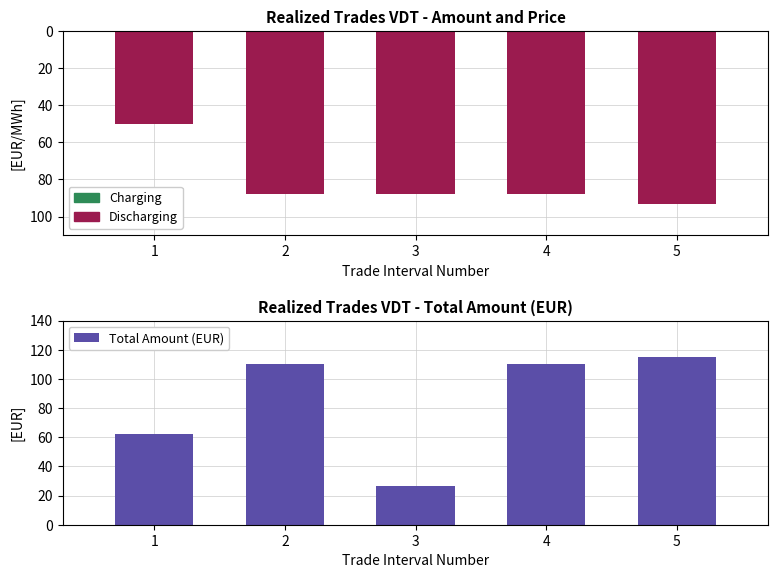

What is the average value of the Price (EUR/MWh) series?

-81.4